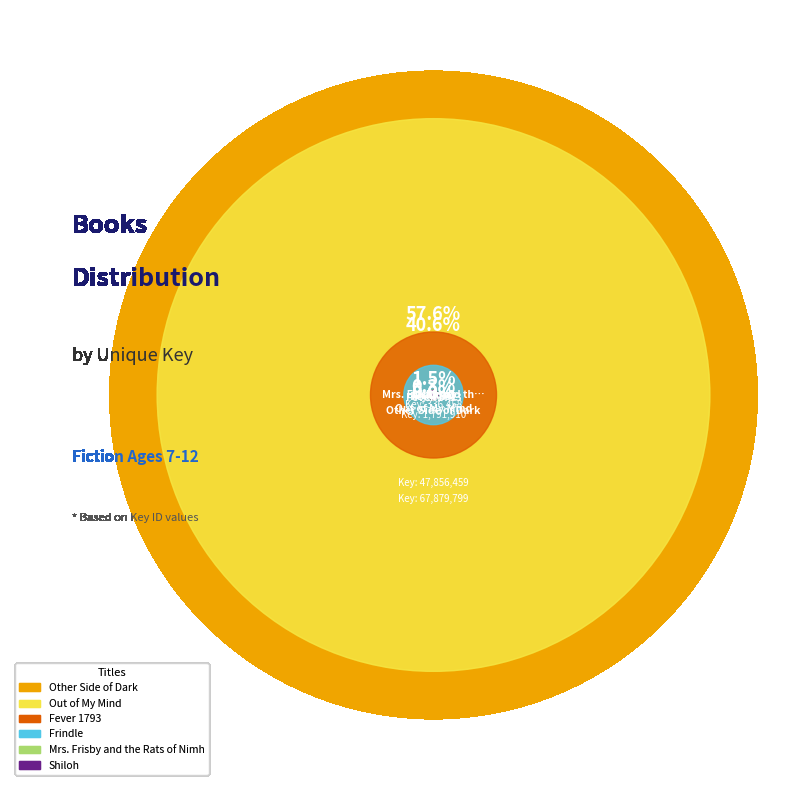

To the nearest percent, what is the combined percentage of Mrs. Frisby and the Rats of Nimh and Fever 1793?

2%